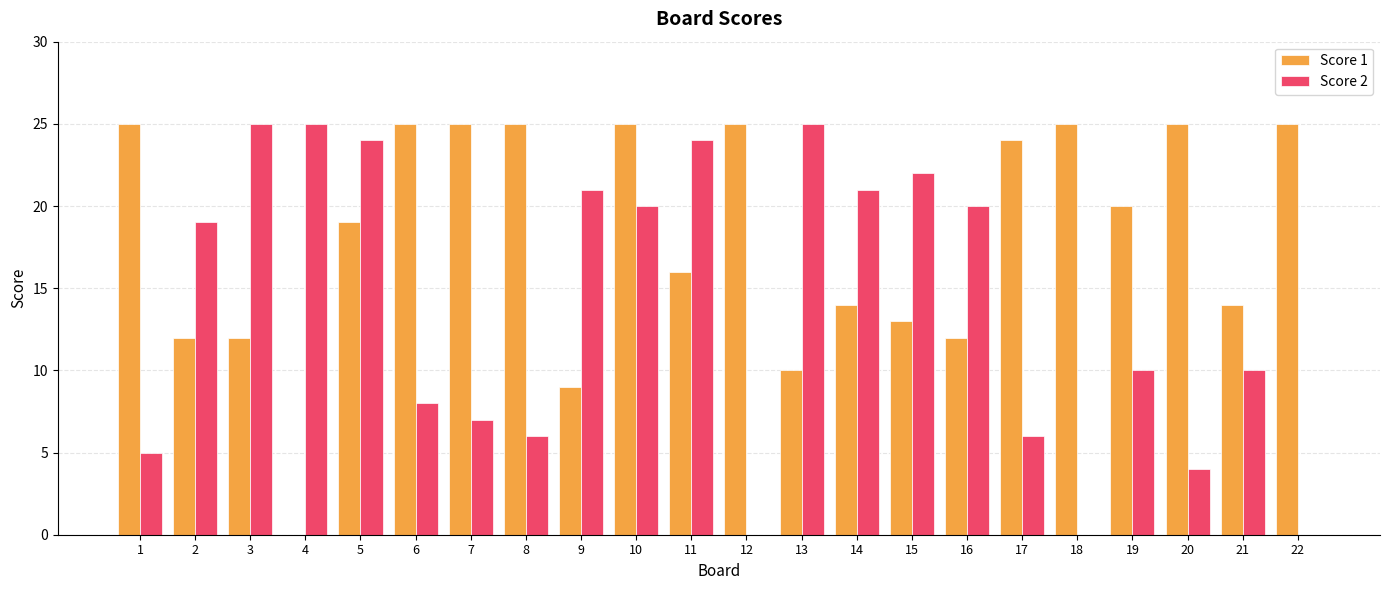

Count the number of data series in this chart.

2